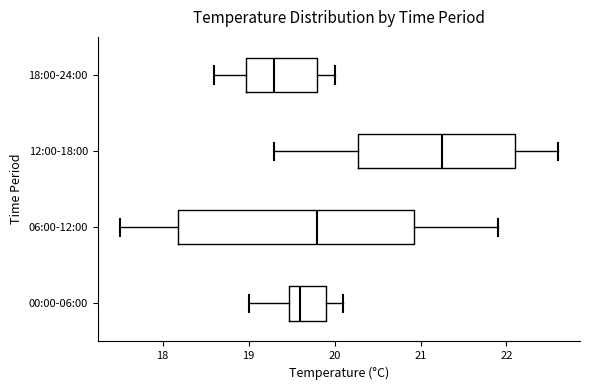

Which box is the widest, from its left edge to its right edge?

06:00-12:00